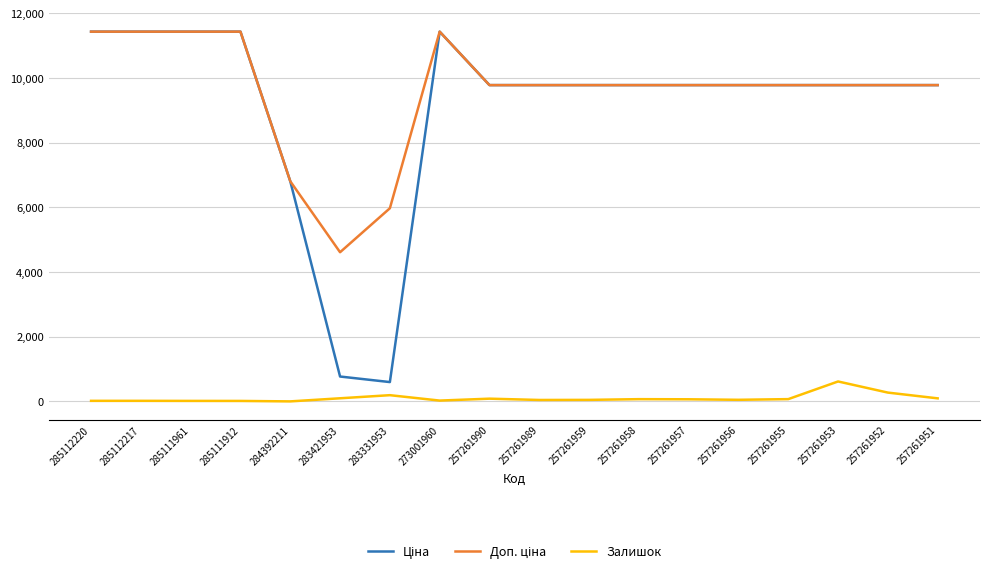

What is the greatest value displayed?

11436.8